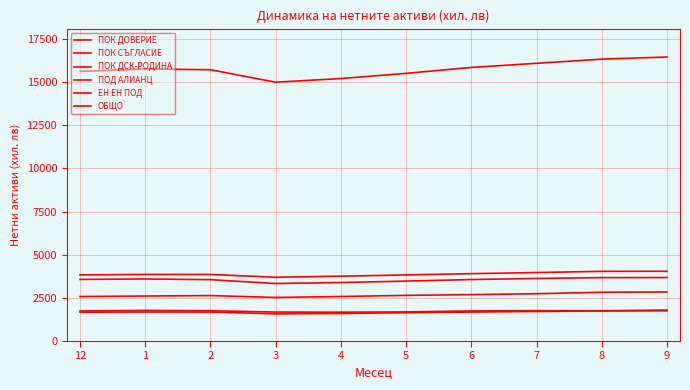

Does the chart have visible grid lines?

Yes